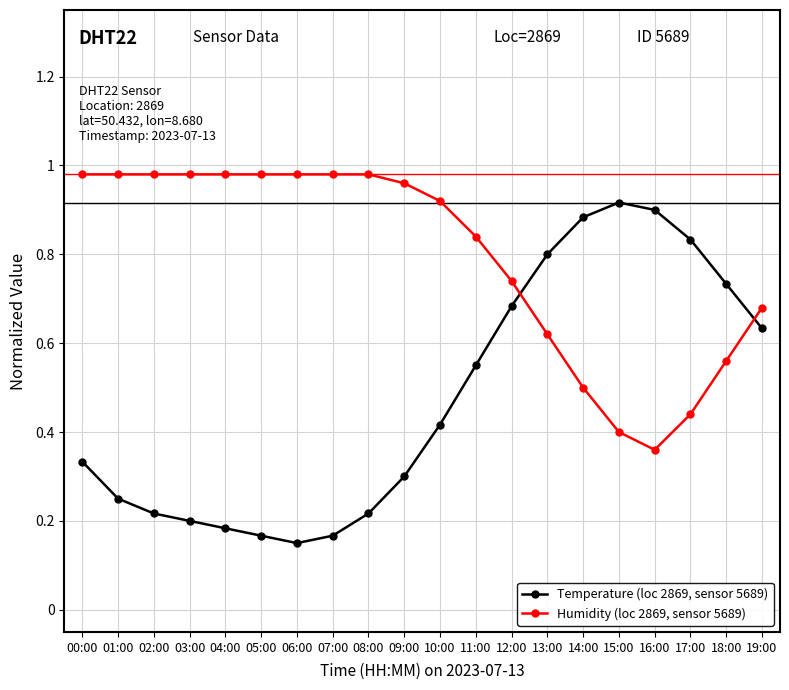

Between 10:00 and 14:00, which series saw the biggest shift?

Temperature (loc 2869, sensor 5689)